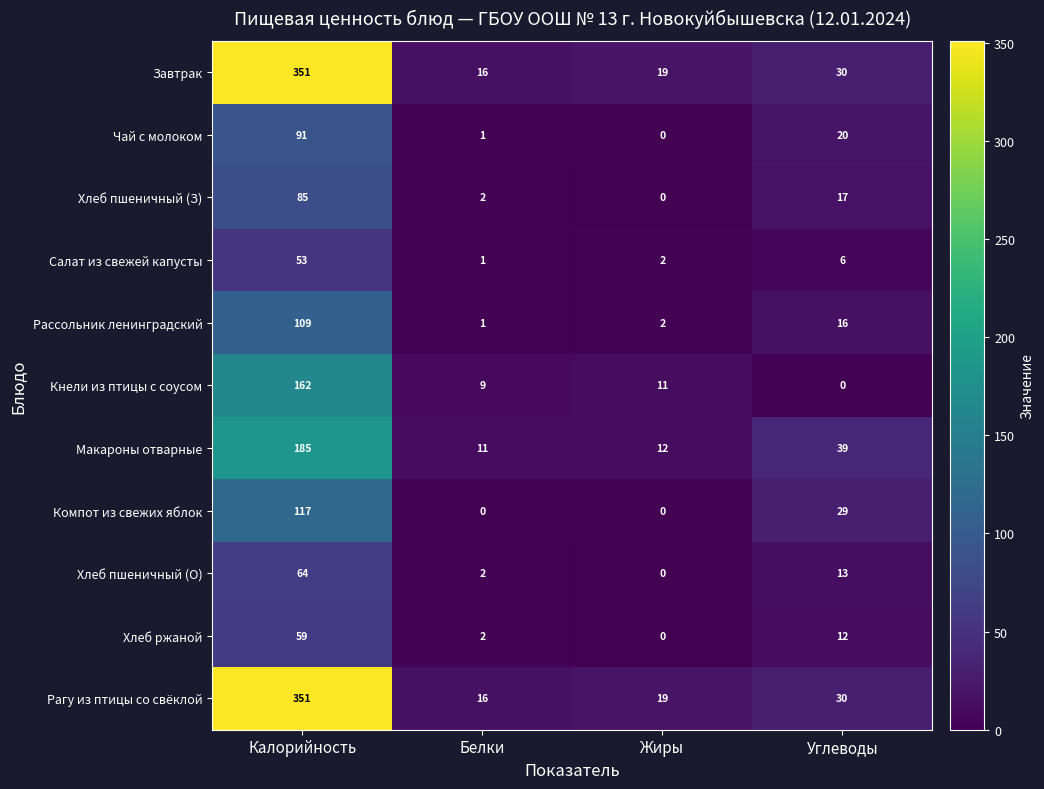

Rank the categories by Макароны отварные value from lowest to highest.

Белки, Жиры, Углеводы, Калорийность